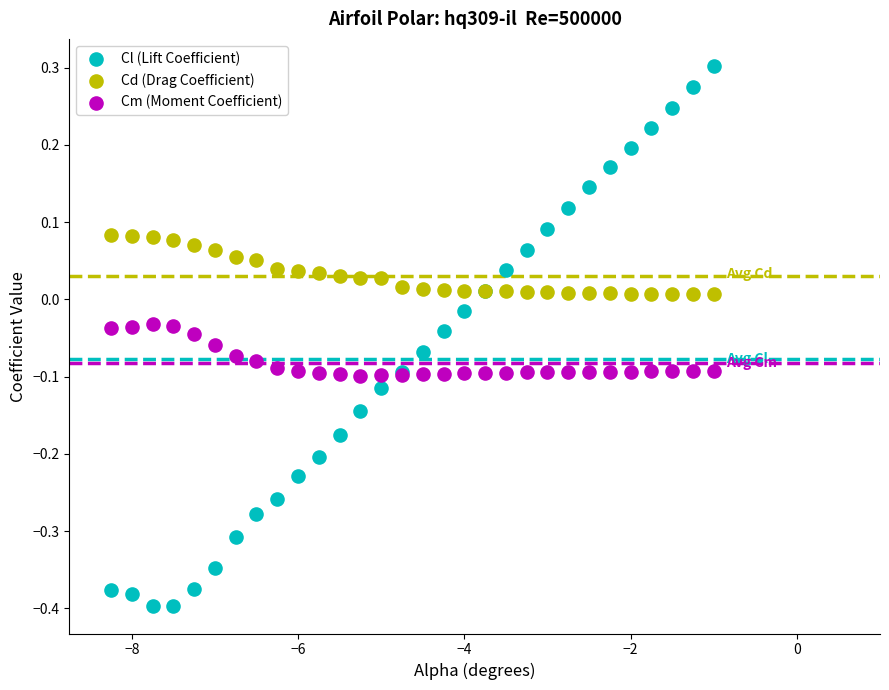

Which series contains the lowest Y value?

Cl (Lift Coefficient)